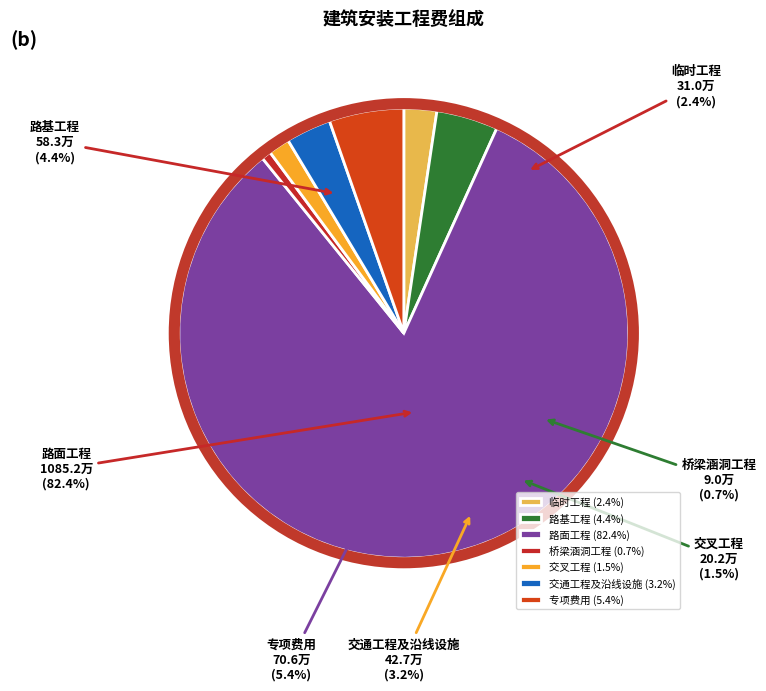

What percentage is the 临时工程 slice, to the nearest percent?

2%